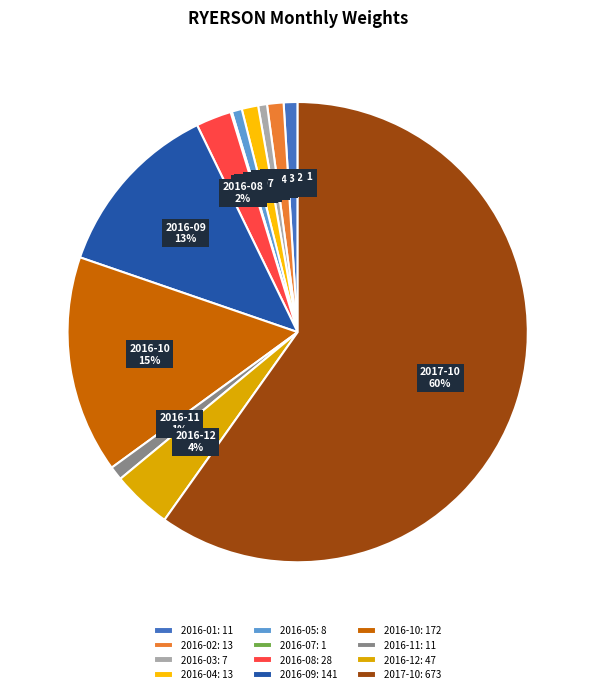

The 2016-10 slice represents 15% of the pie. True or false?

True